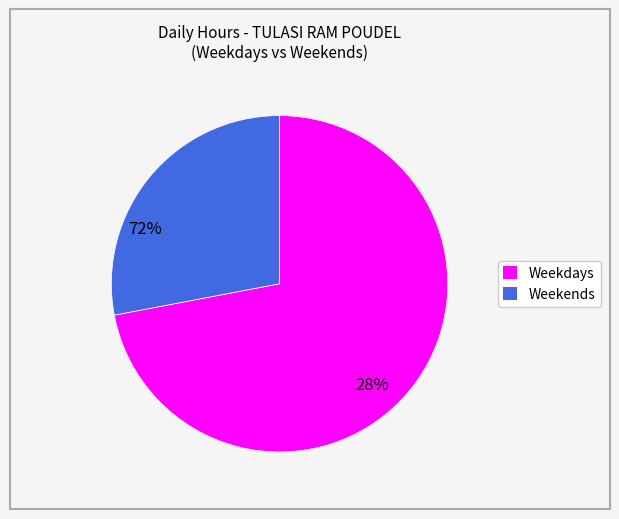

Is there any slice that represents more than half of the pie?

Yes